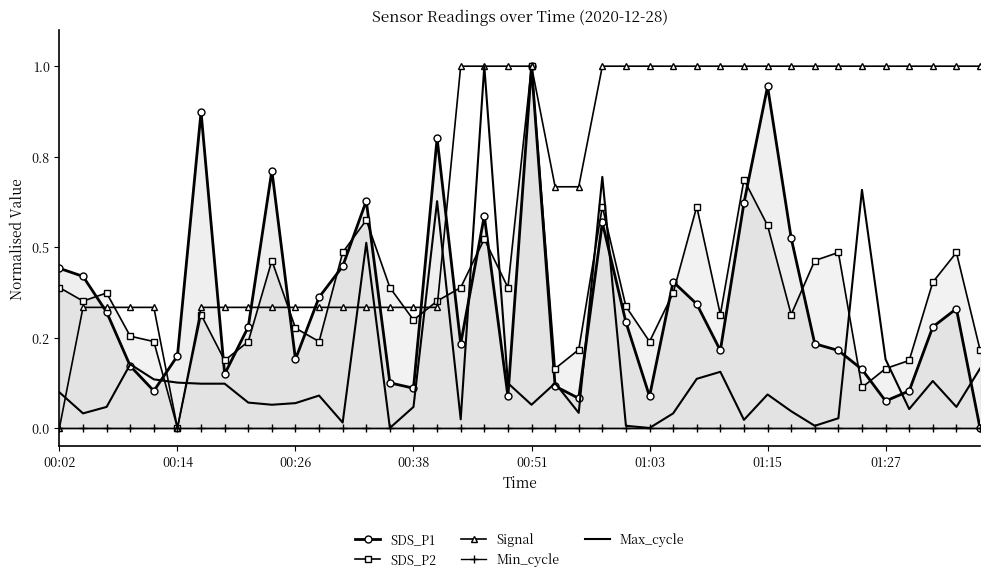

Is the value of Signal at 13 greater than the value of Min_cycle at 24?

Yes